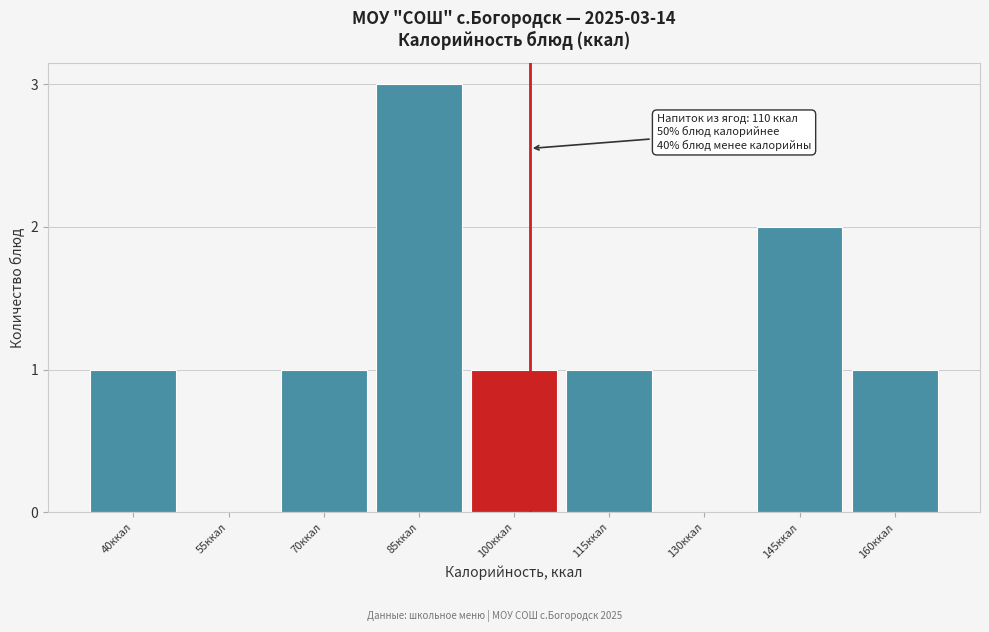

Reading left to right, what are all the values shown in this chart?

40ккал=1	55ккал=0	70ккал=1	85ккал=3	100ккал=1	115ккал=1	130ккал=0	145ккал=2	160ккал=1